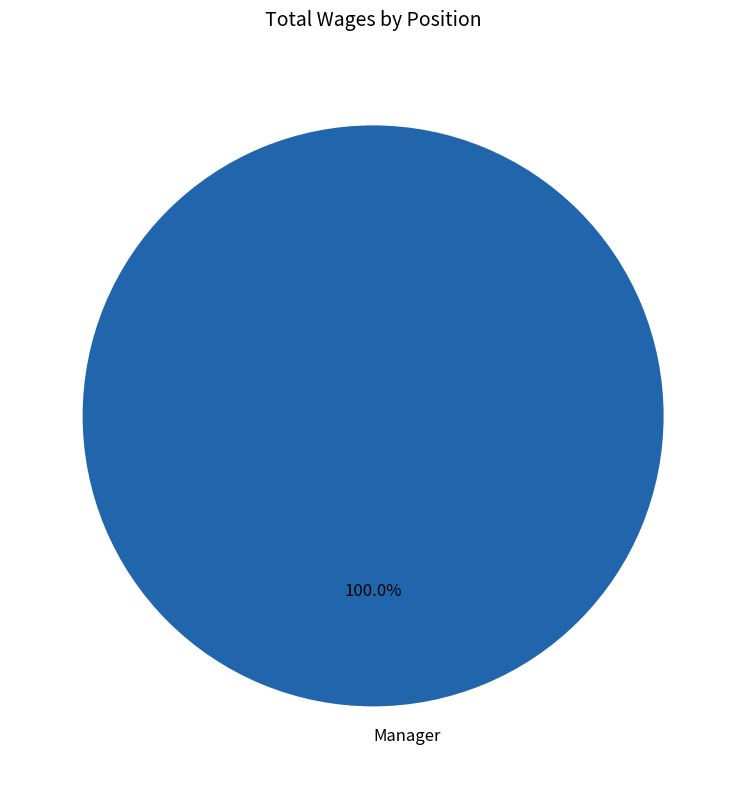

Is it true that Manager is 100% of the pie?

True